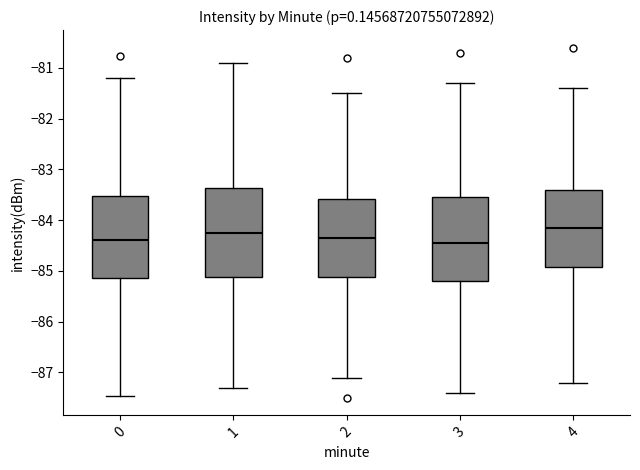

Where does the median line of the box at x = 2 sit on the y-axis? The values are not printed on the chart, so give them approximately, as read against the axis.

-84.3